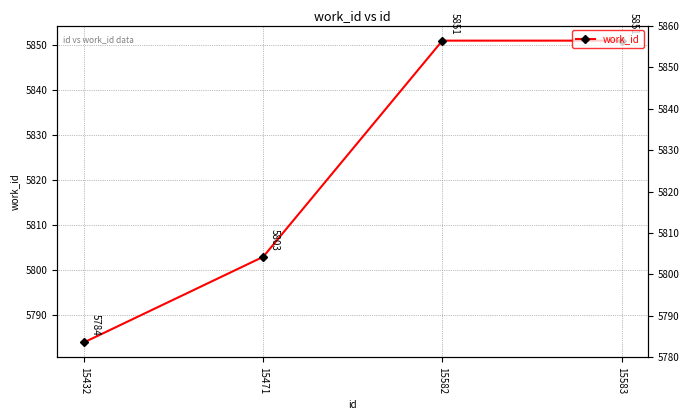

What is the difference between the second highest and second lowest values?

48